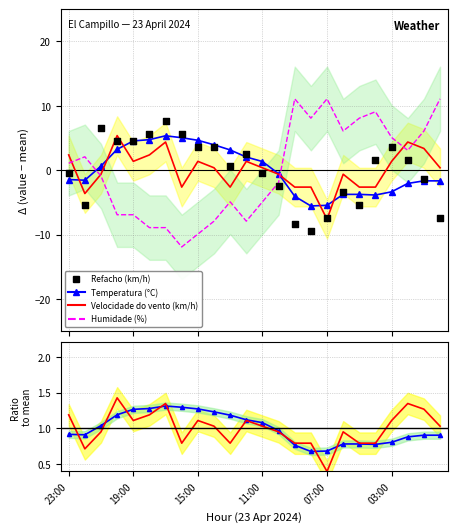

Which series has the largest Y range (max minus min)?

Humidade (%)